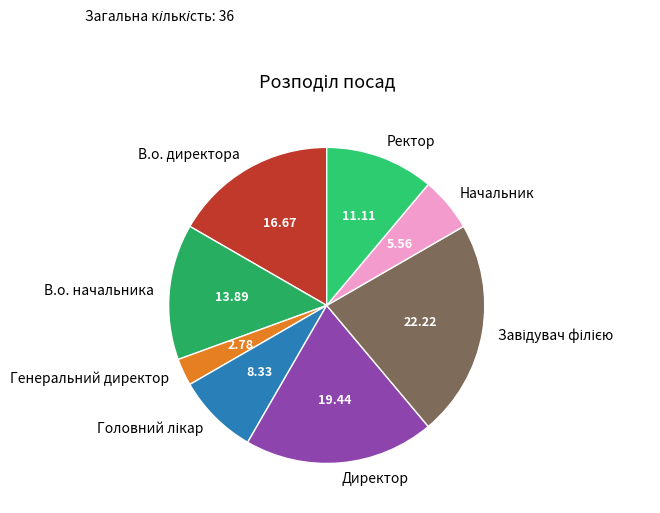

Which slice is the smallest?

Генеральний директор